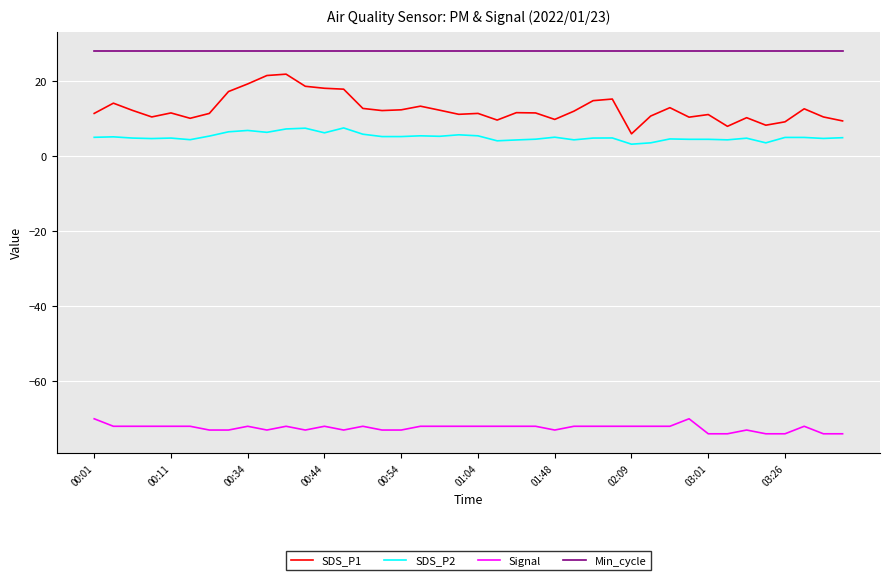

Which series has the largest range (max minus min)?

SDS_P1